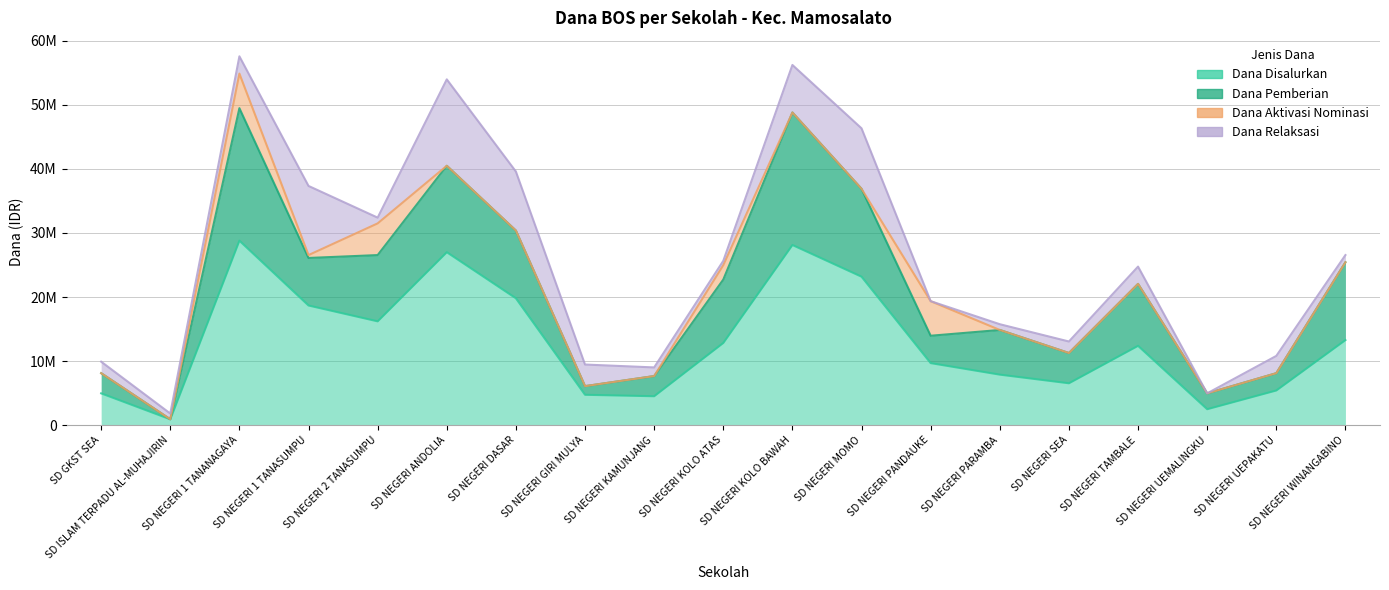

At how many categories does at least one series exceed 26930281?

3